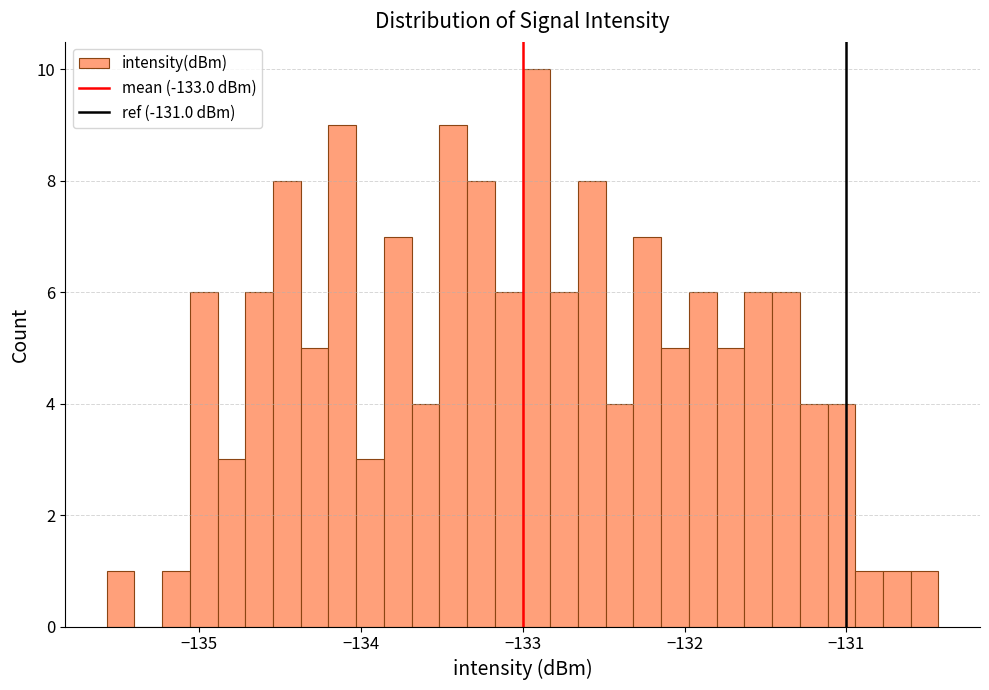

Around what value on the x-axis is the tallest bar? Give the approximate position of its centre, as read against the axis.

-132.9